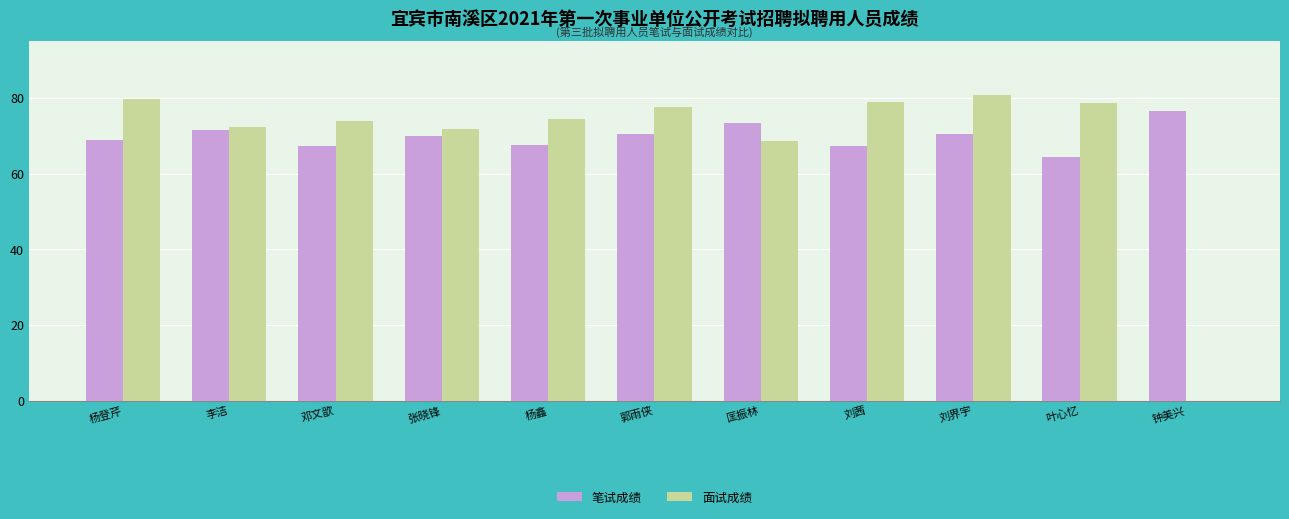

True or false: 面试成绩 has a value of 74.0 at 邓文歆.

True